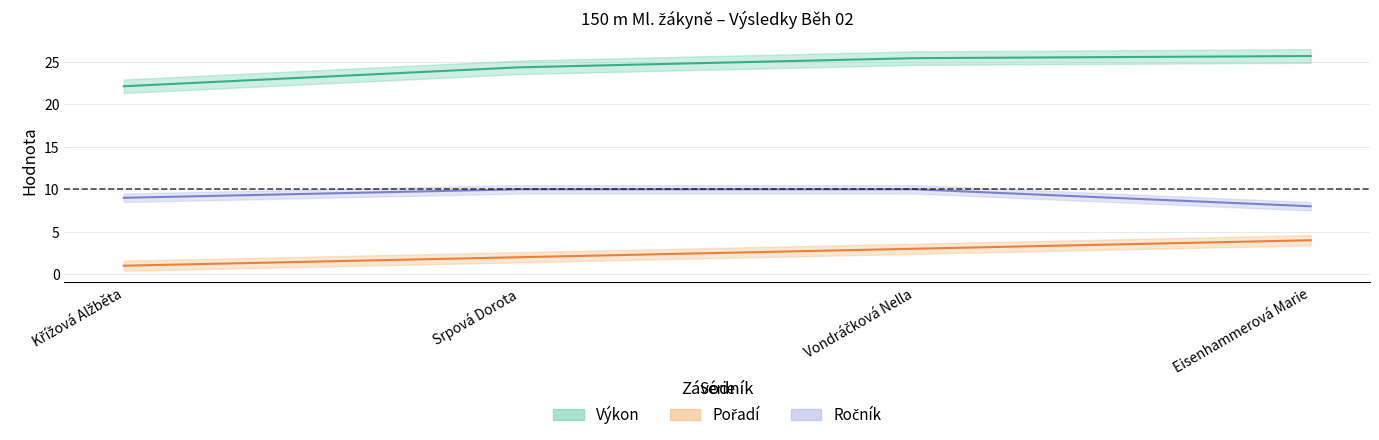

Which series changed the most between Křížová Alžběta and Eisenhammerová Marie?

Výkon